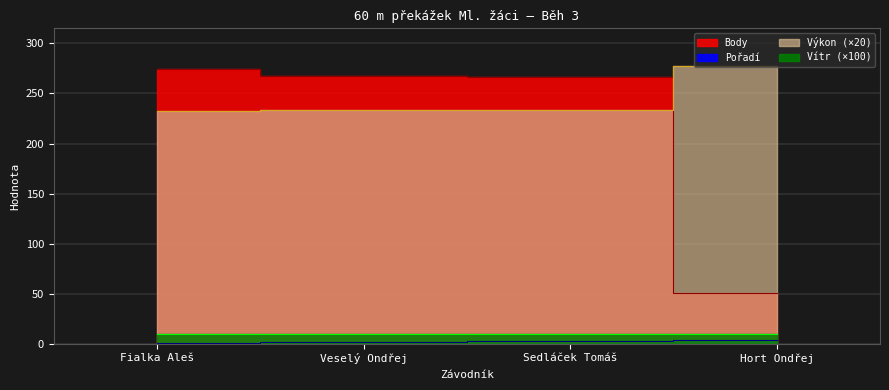

Between which two adjacent categories do Výkon and Body first intersect?

Sedláček Tomáš and Hort Ondřej